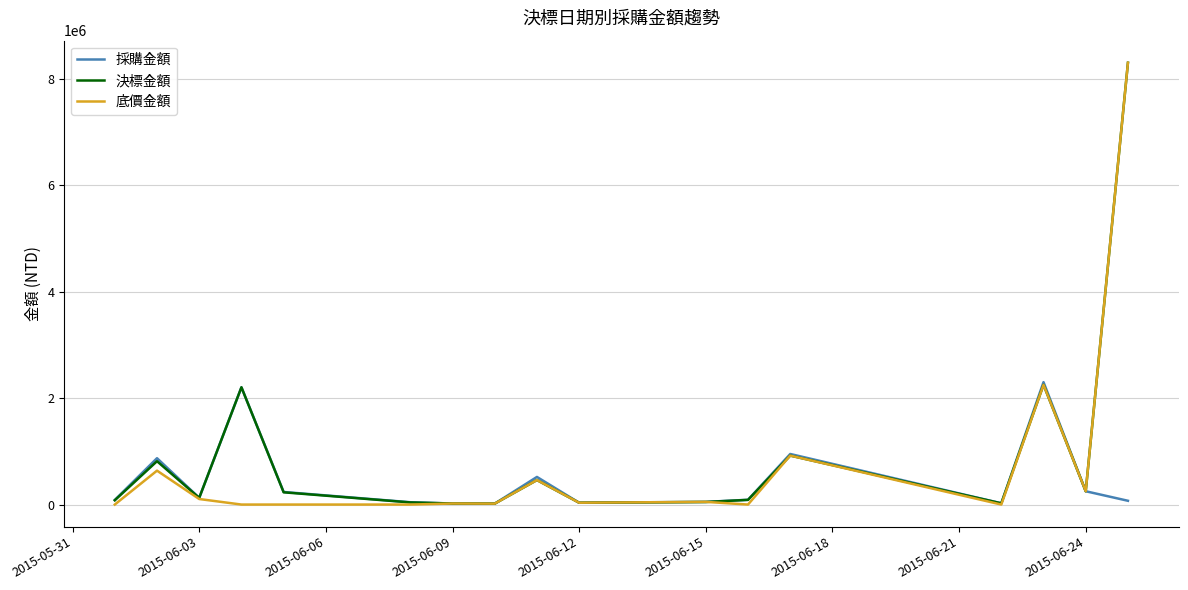

Count the number of data series in this chart.

3